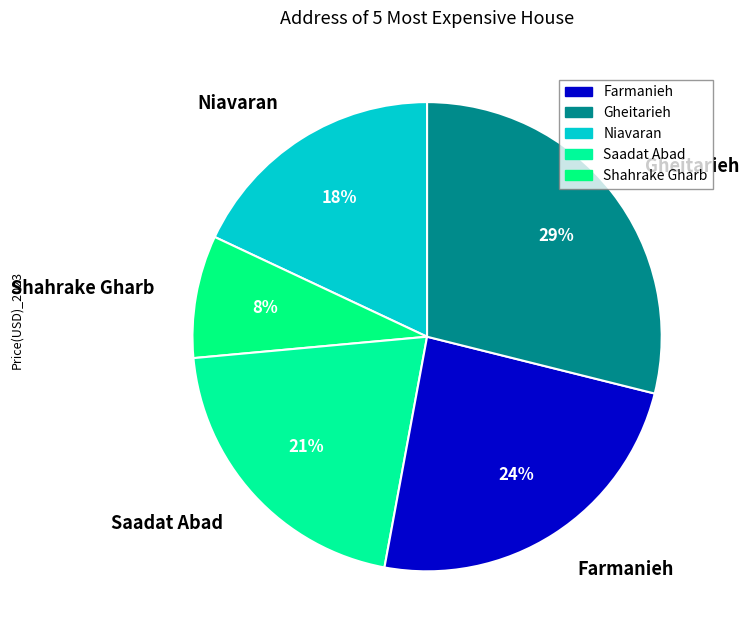

What is the largest slice in the pie chart?

Gheitarieh